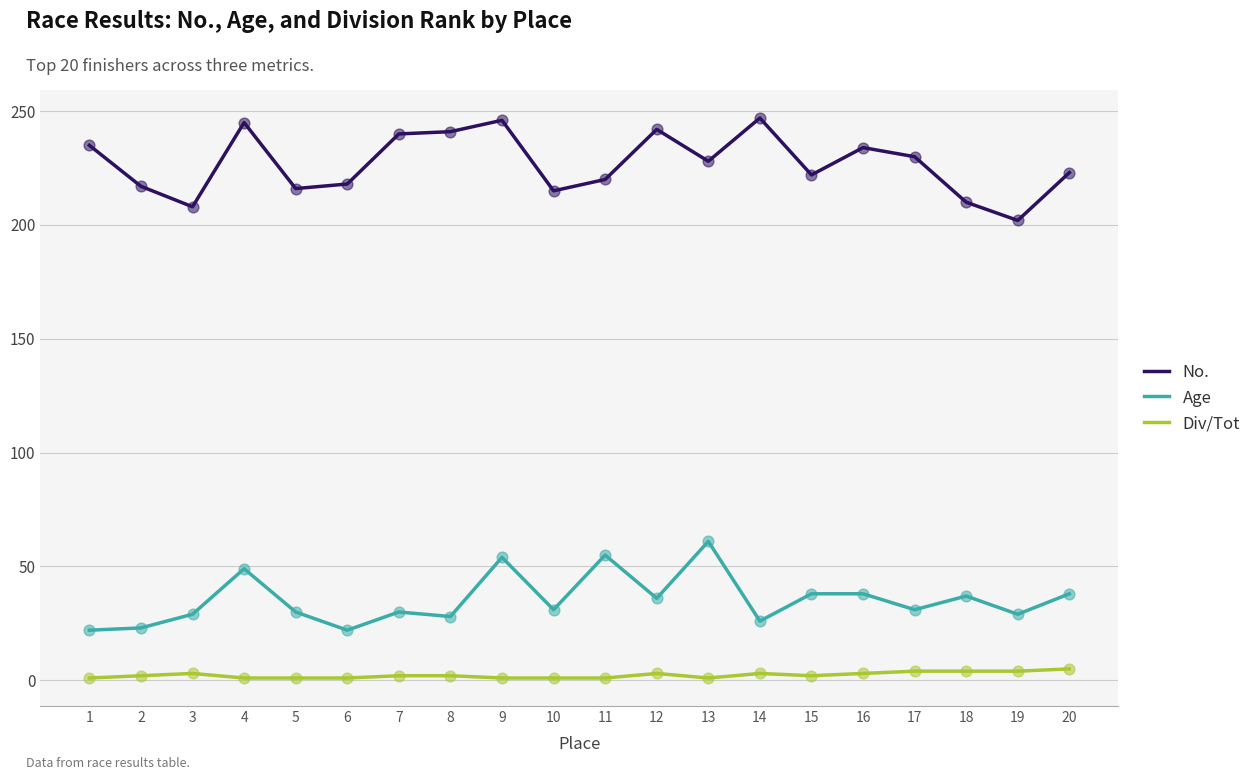

Is the value of No. at 4 greater than the value of Age at 7?

Yes